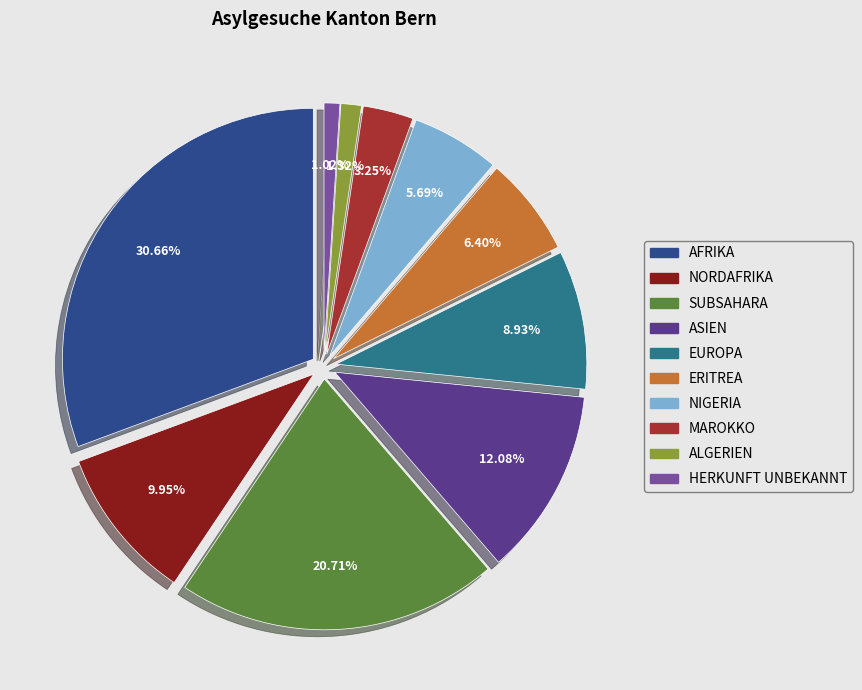

True or false: Subsahara accounts for 28% of the total.

False